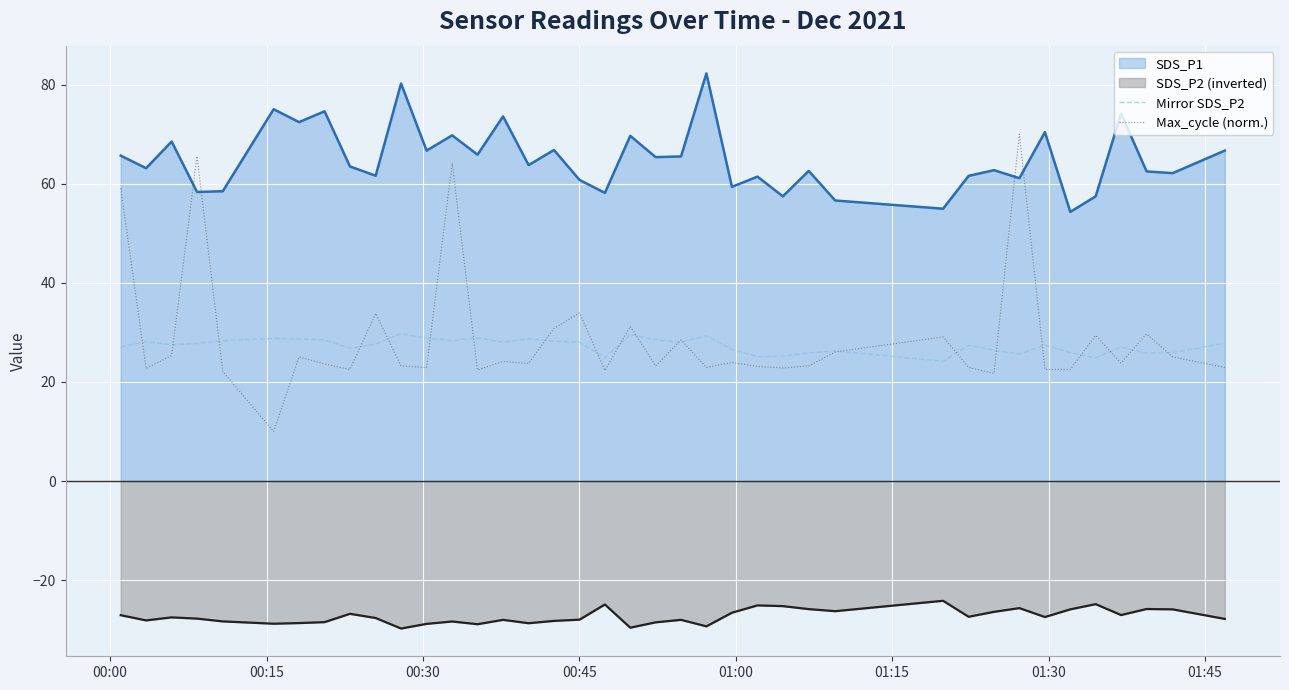

What is the difference between the second highest and minimum values in the Max_cycle (norm.) series?

55.6